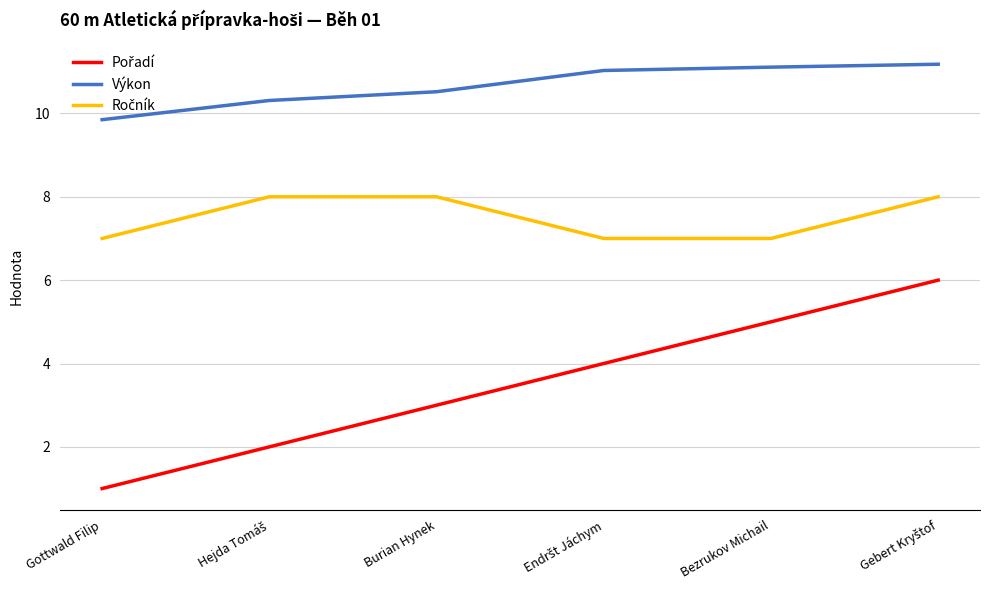

What position from the left is Gottwald Filip?

1